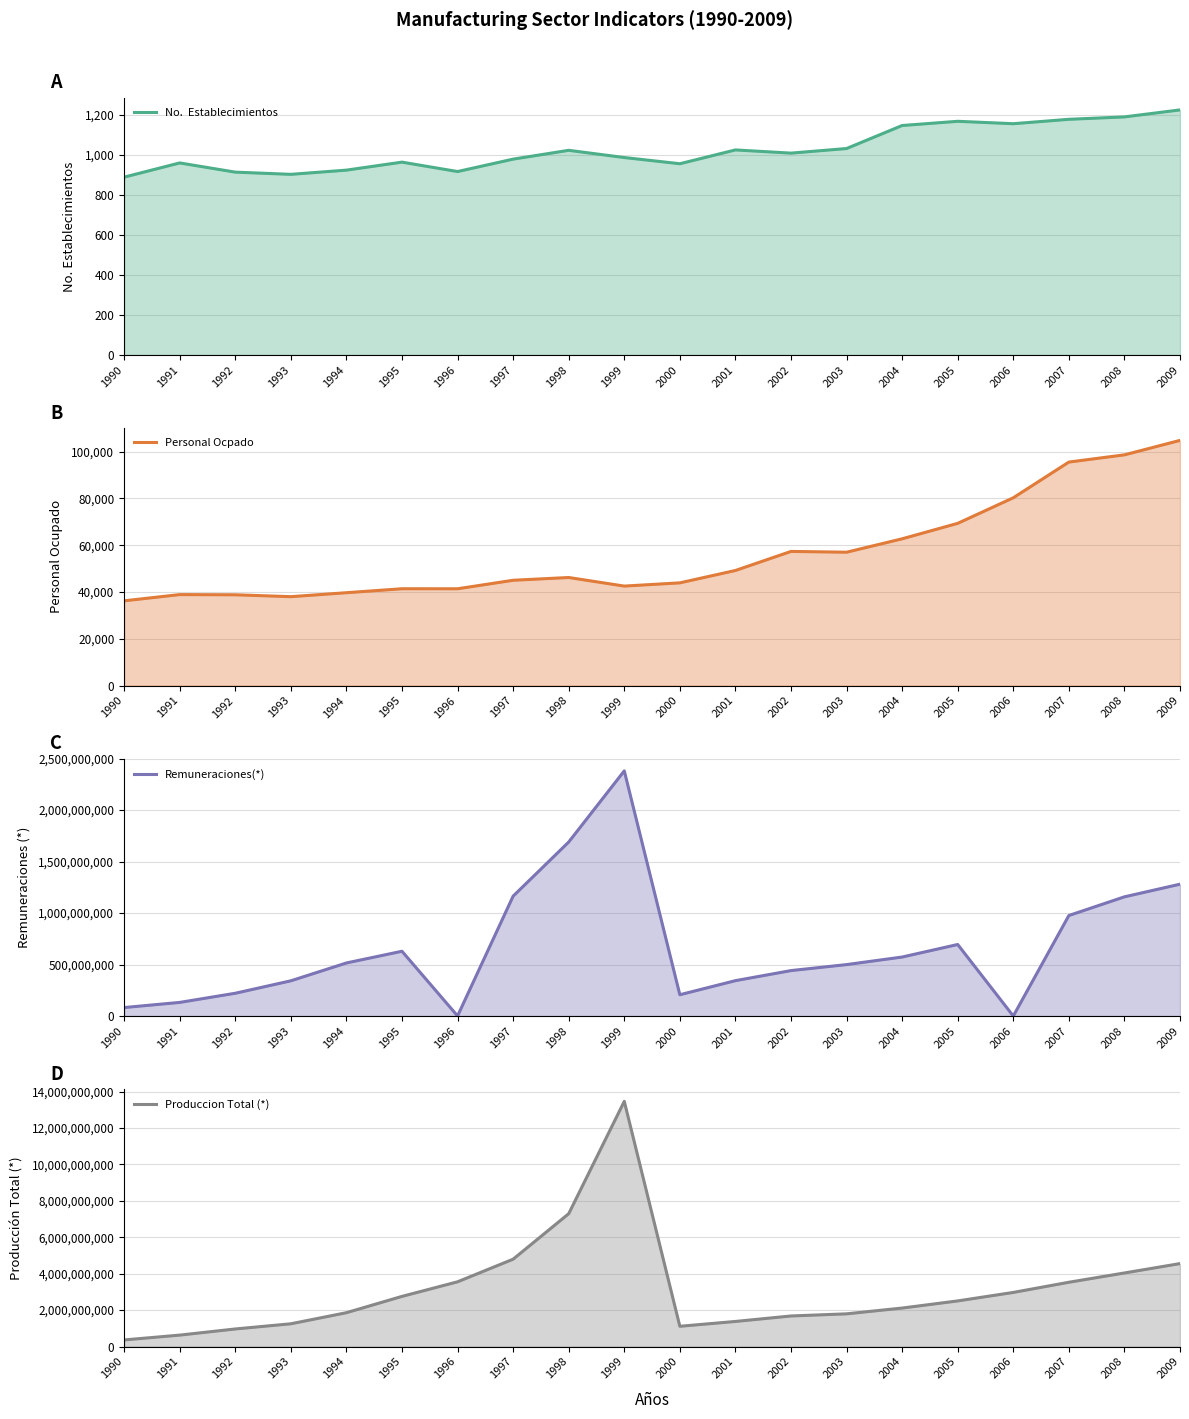

Is the value of Remuneraciones(*) at 1992 greater than the value of Personal Ocpado at 2000?

Yes